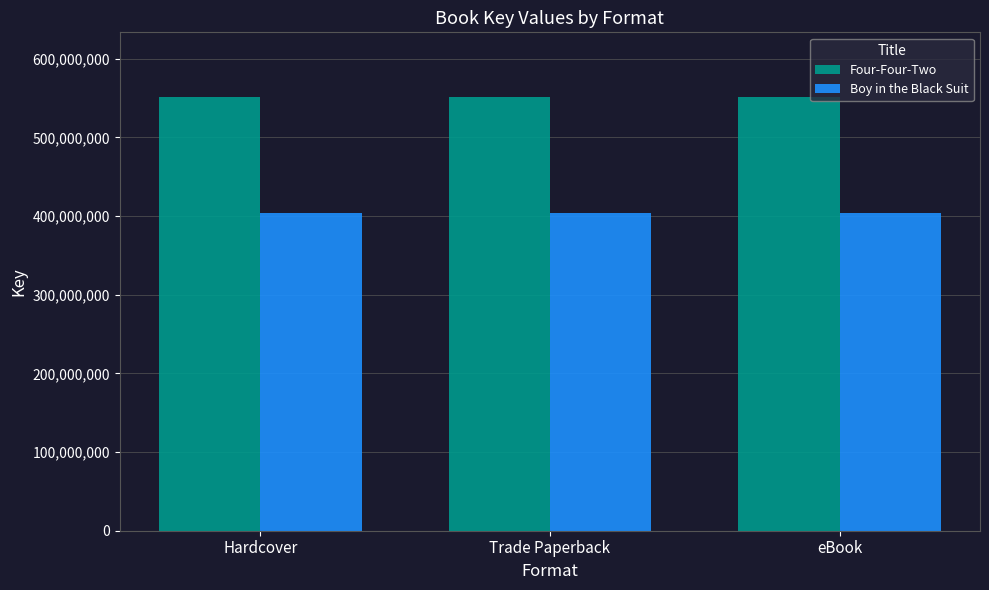

True or false: Four-Four-Two has a value of 550876005 at Trade Paperback.

True